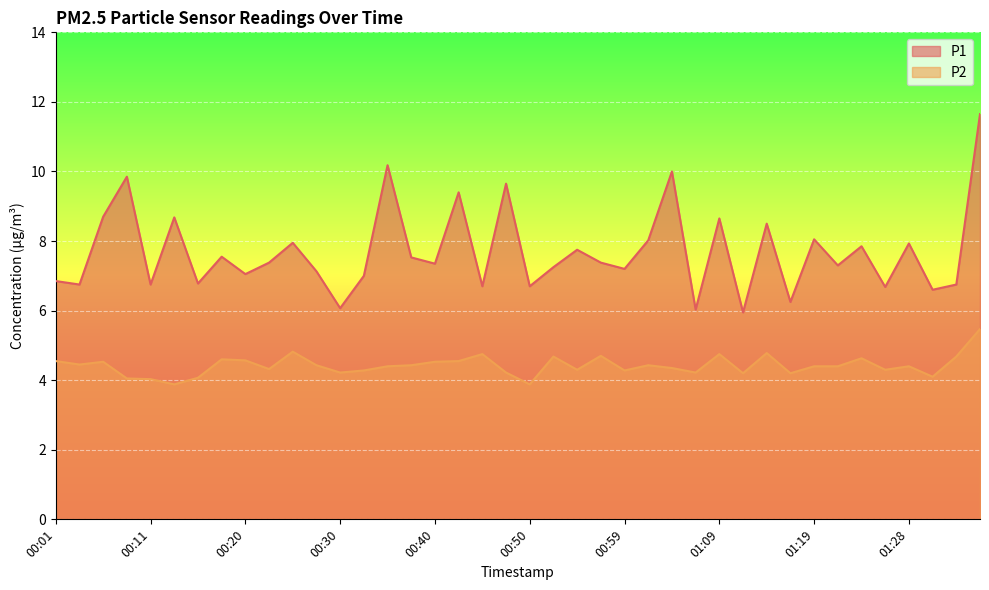

True or false: P1 and P2 intersect in this chart.

False